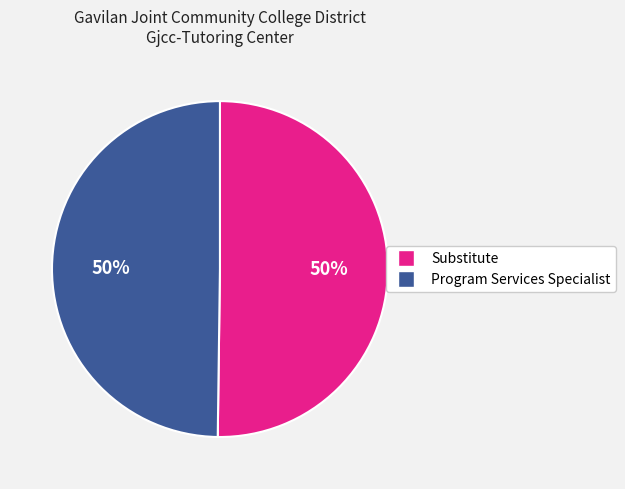

To the nearest percent, what is the average slice percentage?

50%